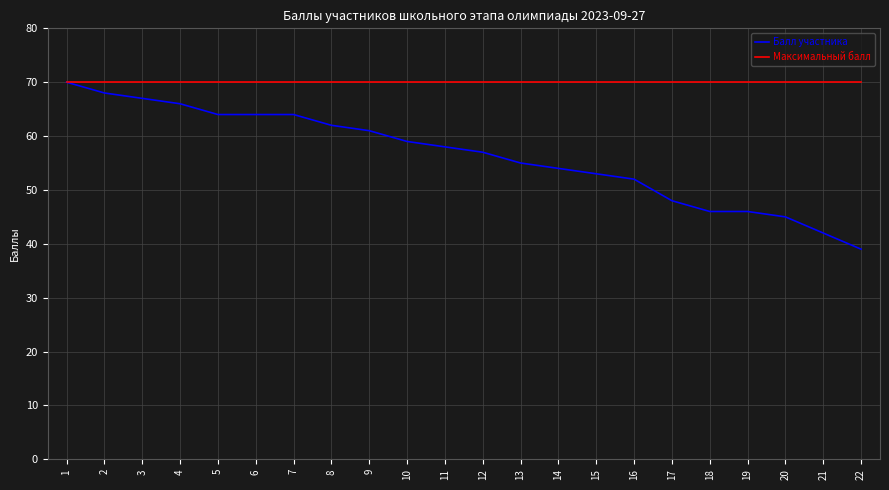

Is it true that Балл участника equals 45 at 20?

True